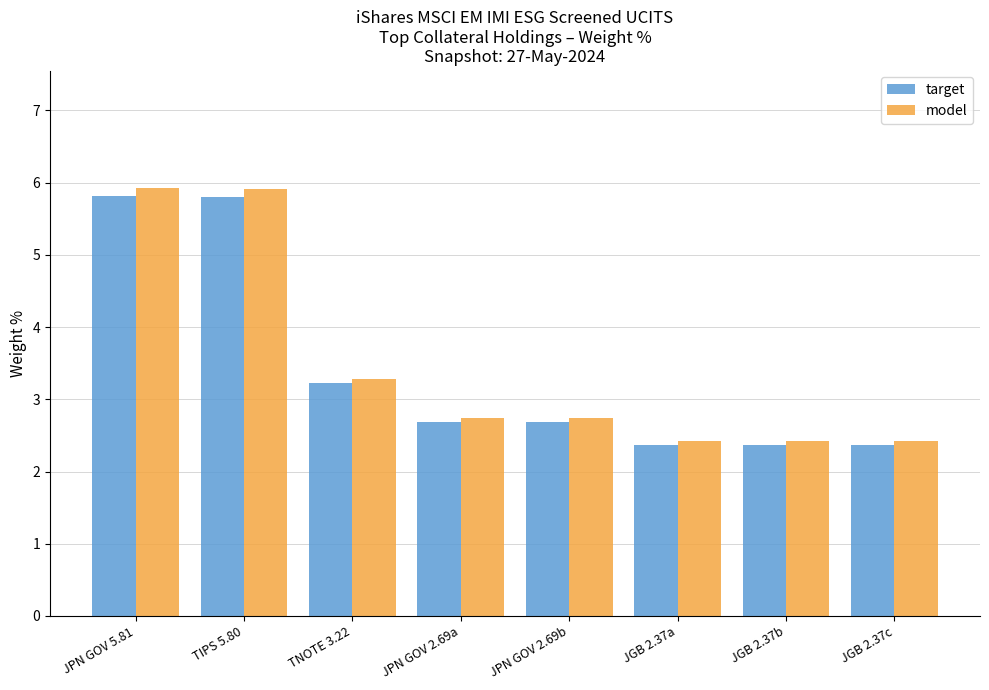

At which label is target closest to 4?

TNOTE 3.22